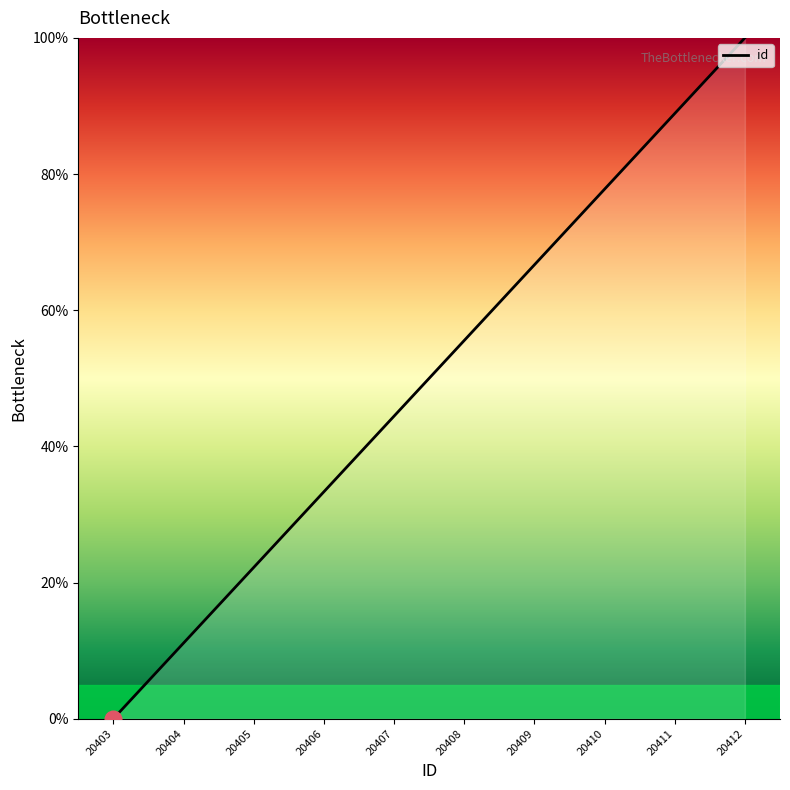

What is the approximate value at 20409?

66.7